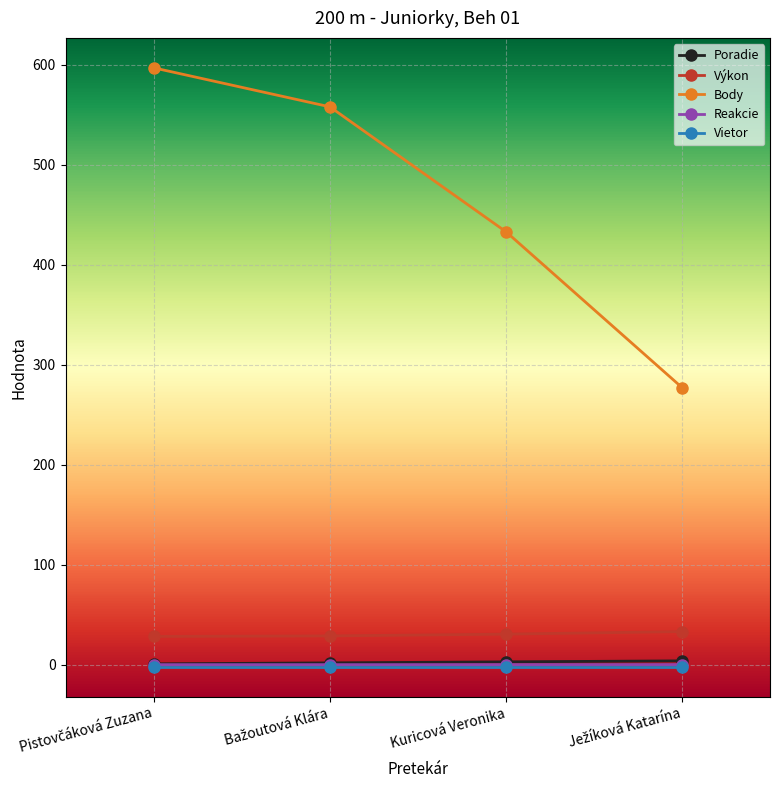

What is the maximum value for Body?

597.0